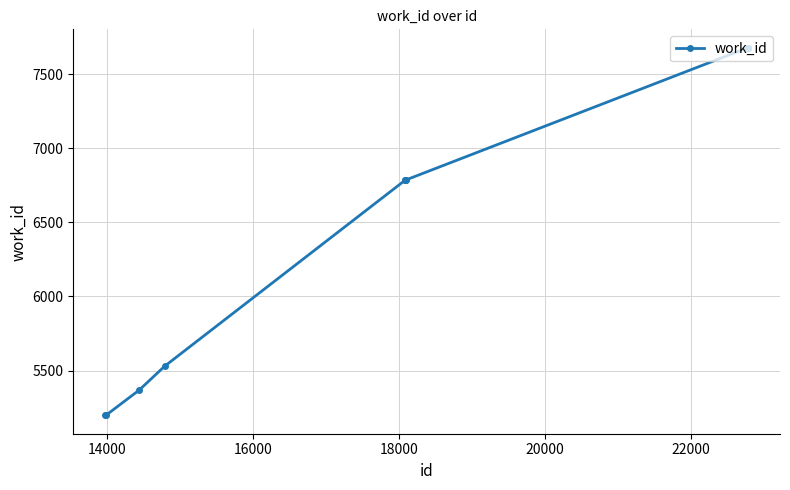

What is the value of the 7th point from the left?

6785